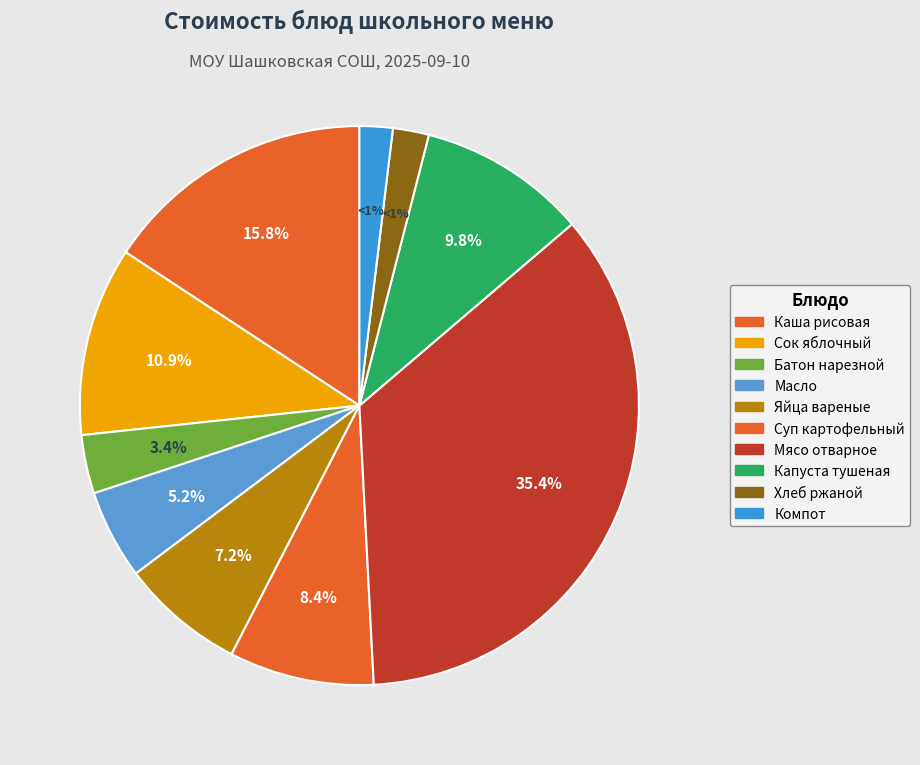

What is the total percentage of Компот из смеси сухофруктов and Мясо отварное?

37.3%